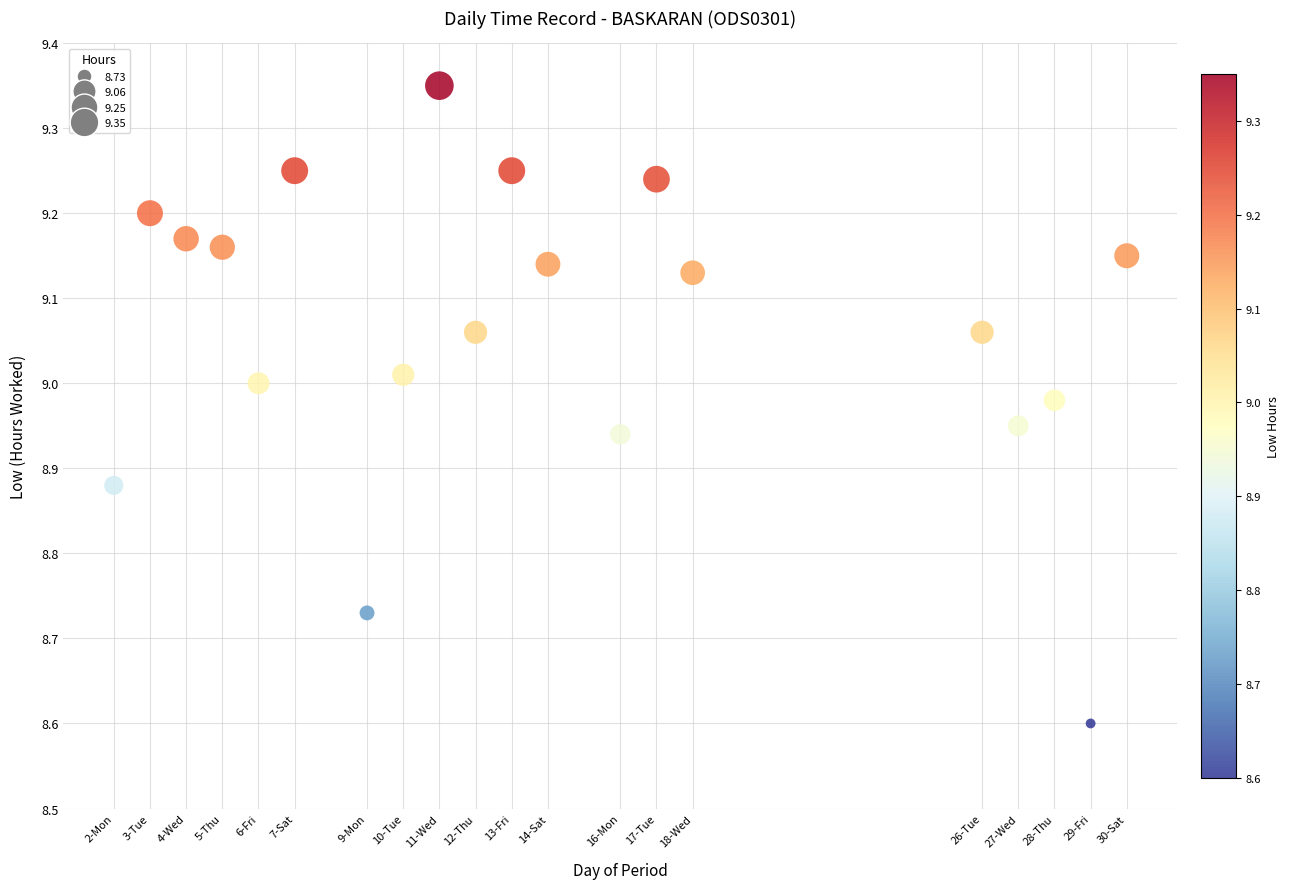

What Y value in the scatter plot is closest to 8?

8.6